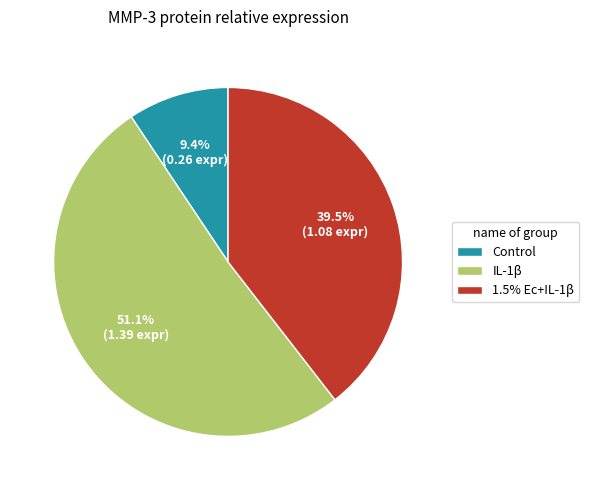

To the nearest percent, what is the average slice percentage?

33%